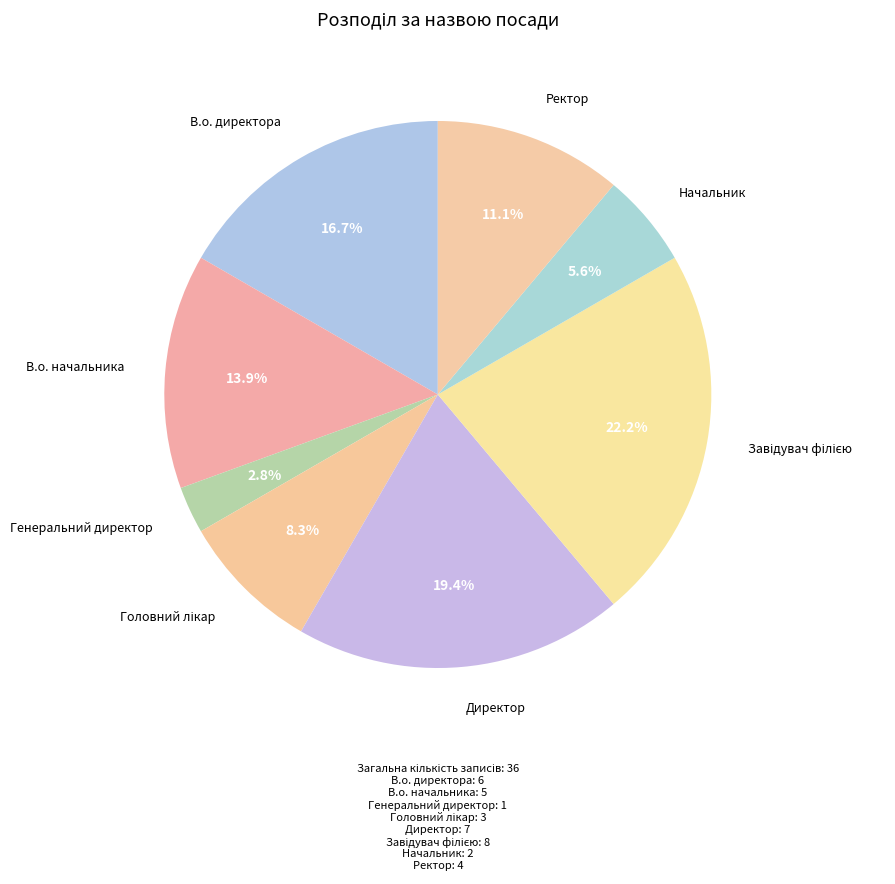

How many segments does this pie chart have?

8